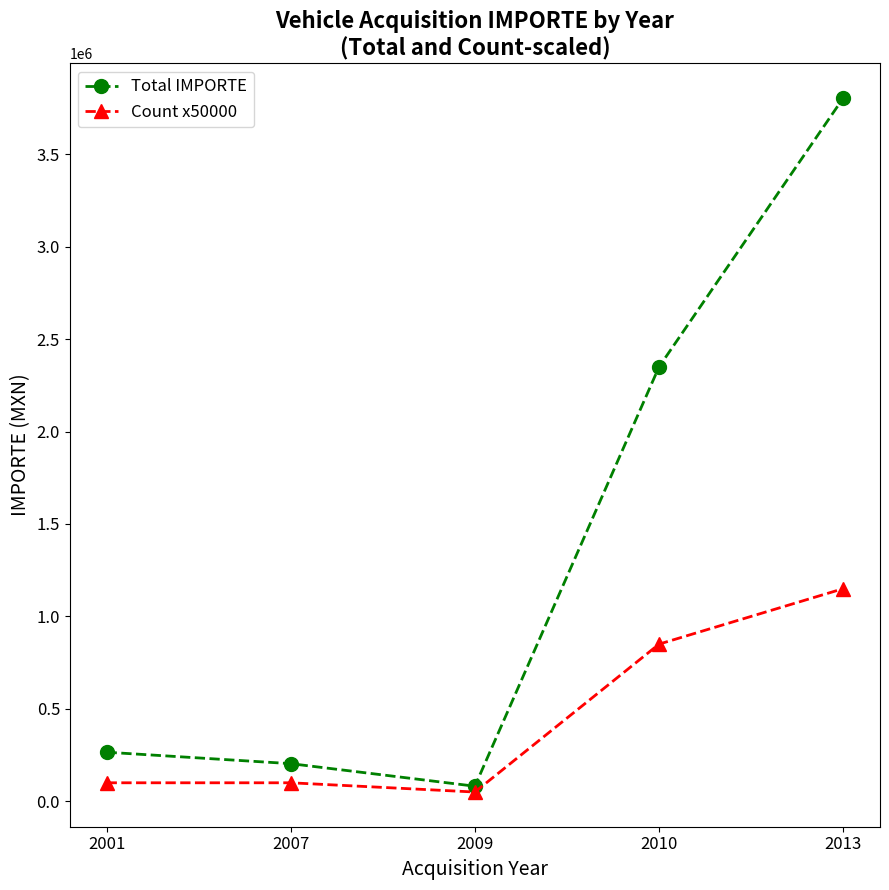

Reading left to right, transcribe all the data shown in this chart.

Total IMPORTE: 265400.0	203500.0	81478.5	2349700.3	3803260.0
Count x50000: 100000.0	100000.0	50000.0	850000.0	1150000.0